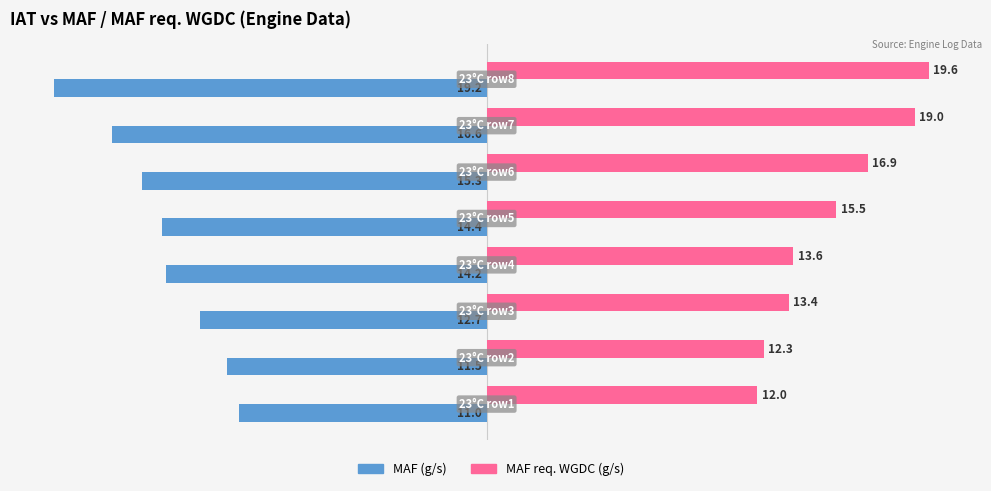

What is the greatest value displayed?

19.6